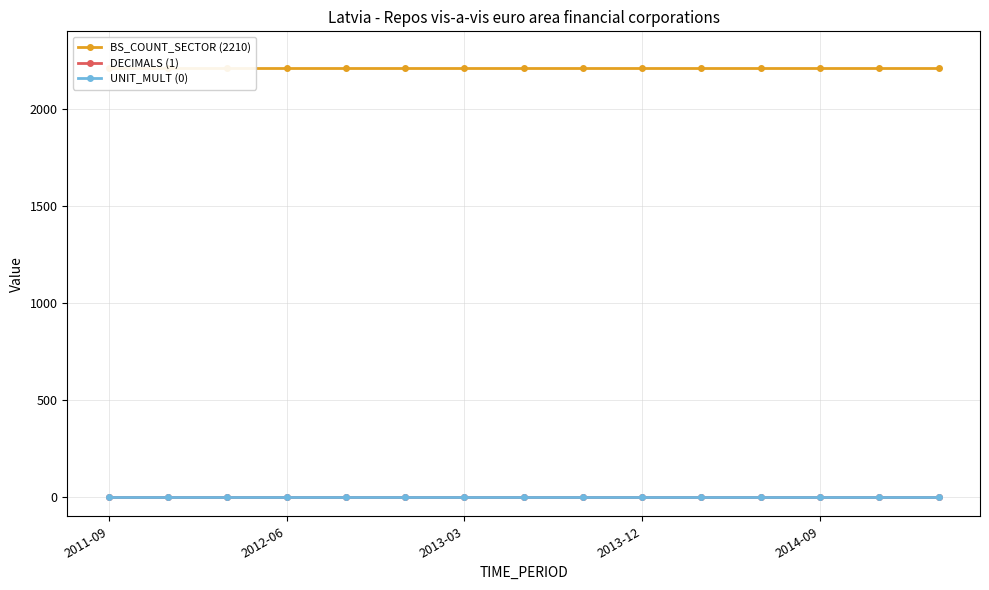

Count the number of categories in the chart.

15